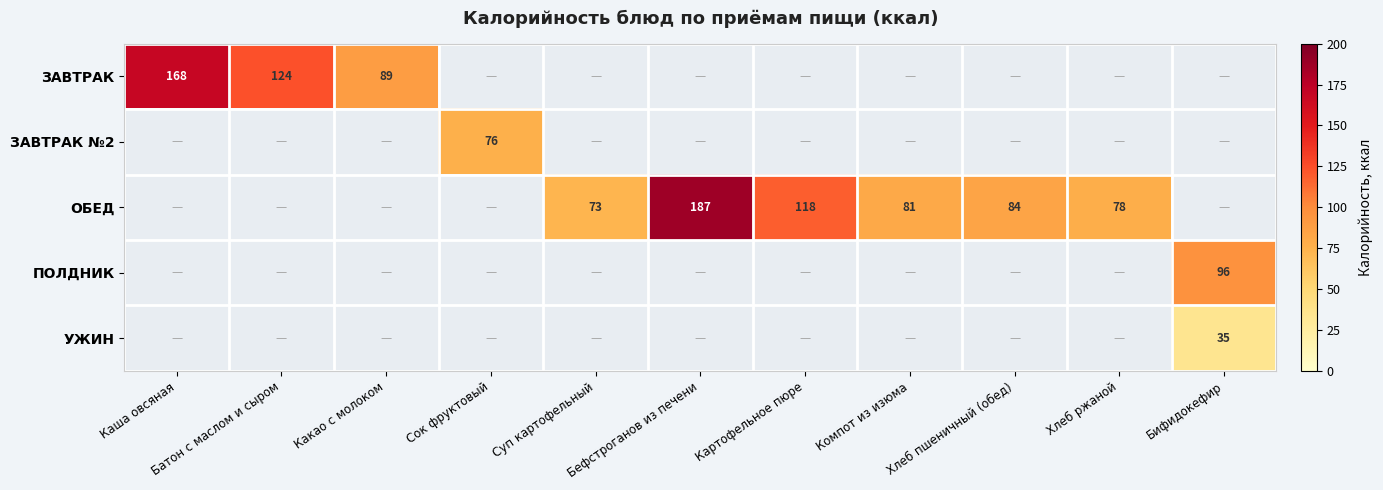

The value of ЗАВТРАК at Батон с маслом и сыром is 124. True or false?

True